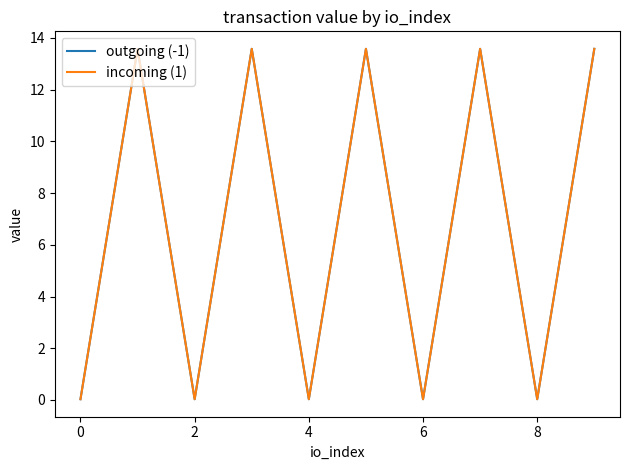

Does the chart display data point markers on the line(s)?

No